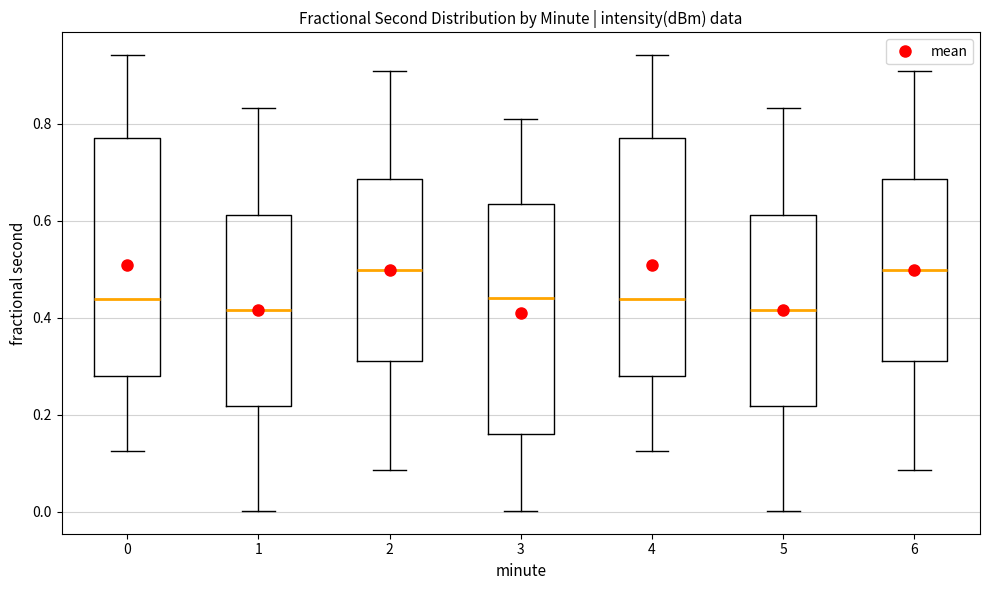

Reading left to right, transcribe this box plot: for each box, give where its median line is, the range the box spans, and where its two whiskers end, as read against the y-axis. The values are not printed on the chart, so give them approximately, as read against the axis.

0: median 0.44, box 0.28 to 0.78, whiskers 0.12 to 0.94
1: median 0.42, box 0.22 to 0.62, whiskers 0.00 to 0.84
2: median 0.50, box 0.30 to 0.68, whiskers 0.08 to 0.90
3: median 0.44, box 0.16 to 0.64, whiskers 0.00 to 0.80
4: median 0.44, box 0.28 to 0.78, whiskers 0.12 to 0.94
5: median 0.42, box 0.22 to 0.62, whiskers 0.00 to 0.84
6: median 0.50, box 0.30 to 0.68, whiskers 0.08 to 0.90